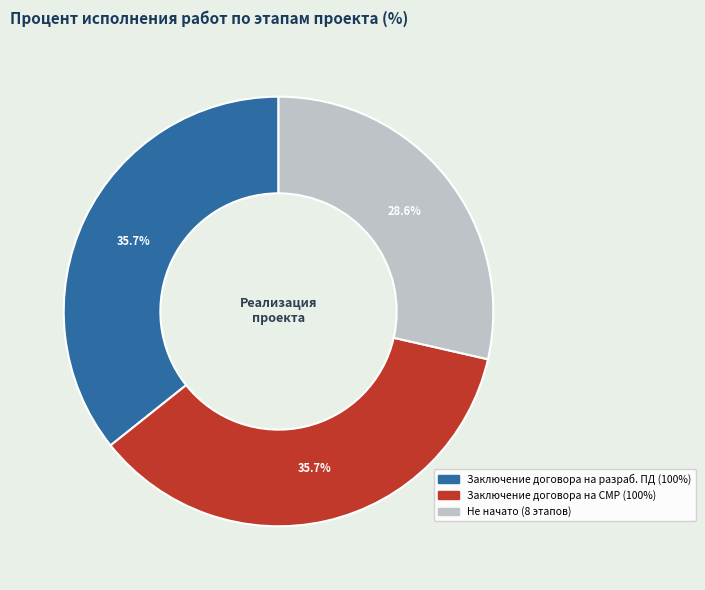

Is there any slice that represents more than half of the pie?

No